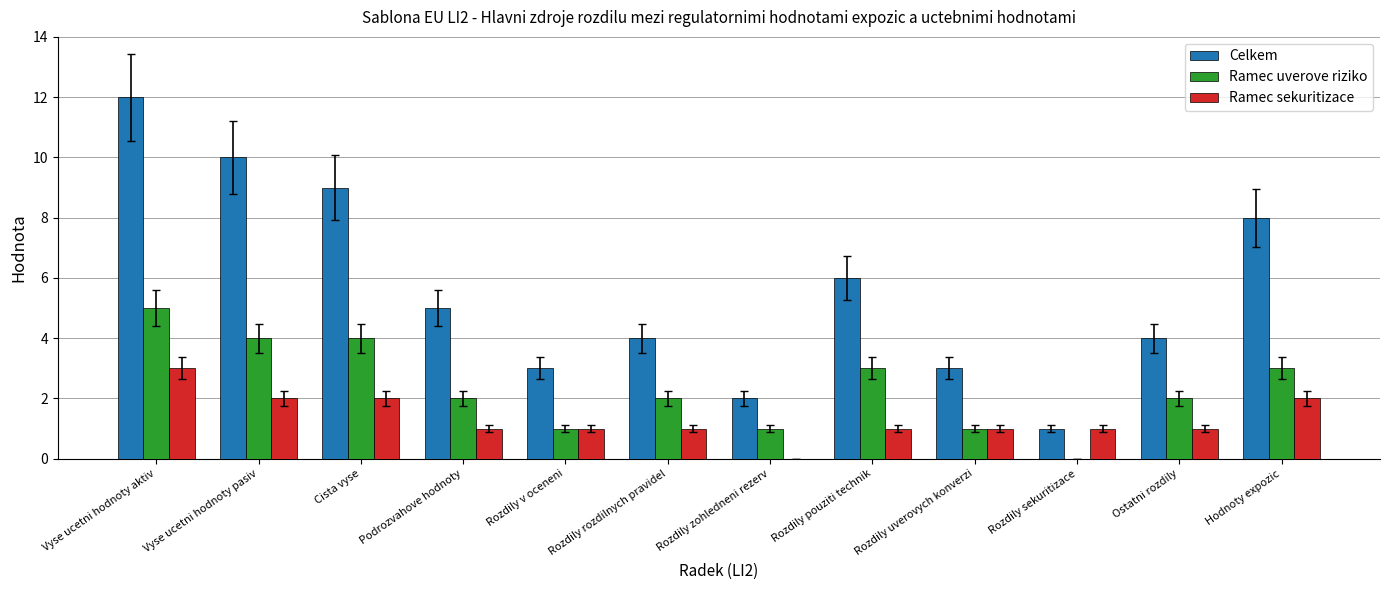

Reading left to right, what are all the values shown in this chart?

Celkem: 12	10	9	5	3	4	2	6	3	1	4	8
Ramec uverove riziko: 5	4	4	2	1	2	1	3	1	0	2	3
Ramec sekuritizace: 3	2	2	1	1	1	0	1	1	1	1	2